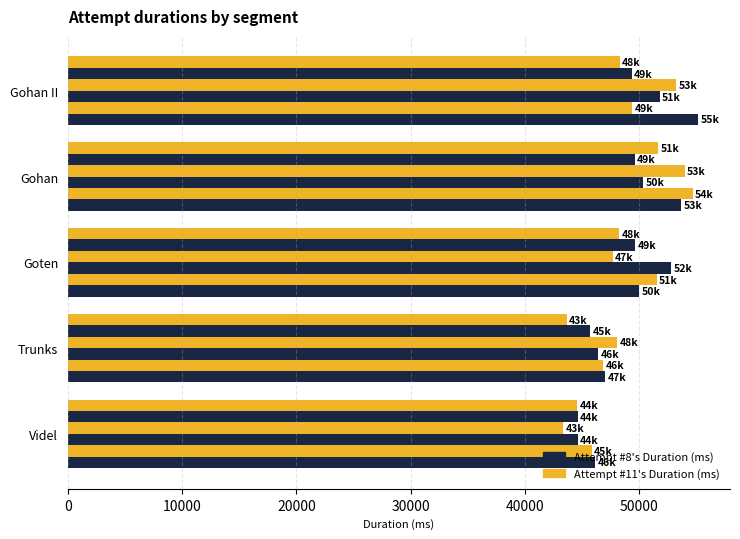

Count the number of categories in the chart.

5